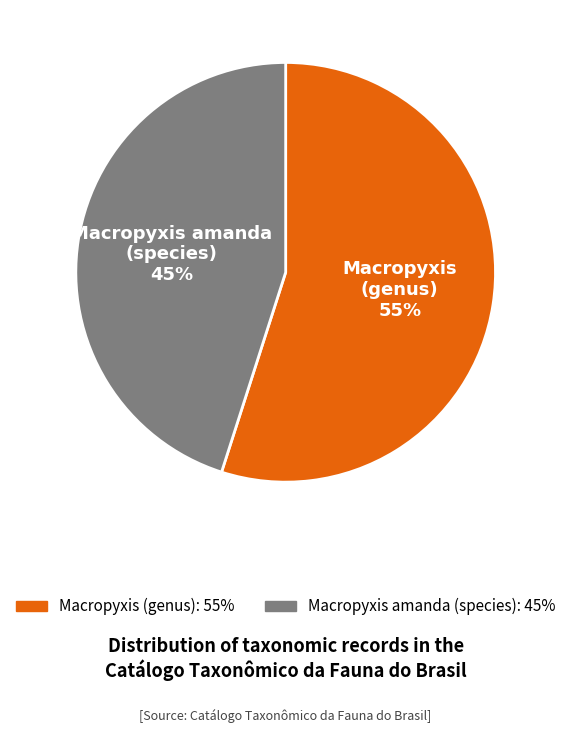

Does any single category account for the majority?

Yes